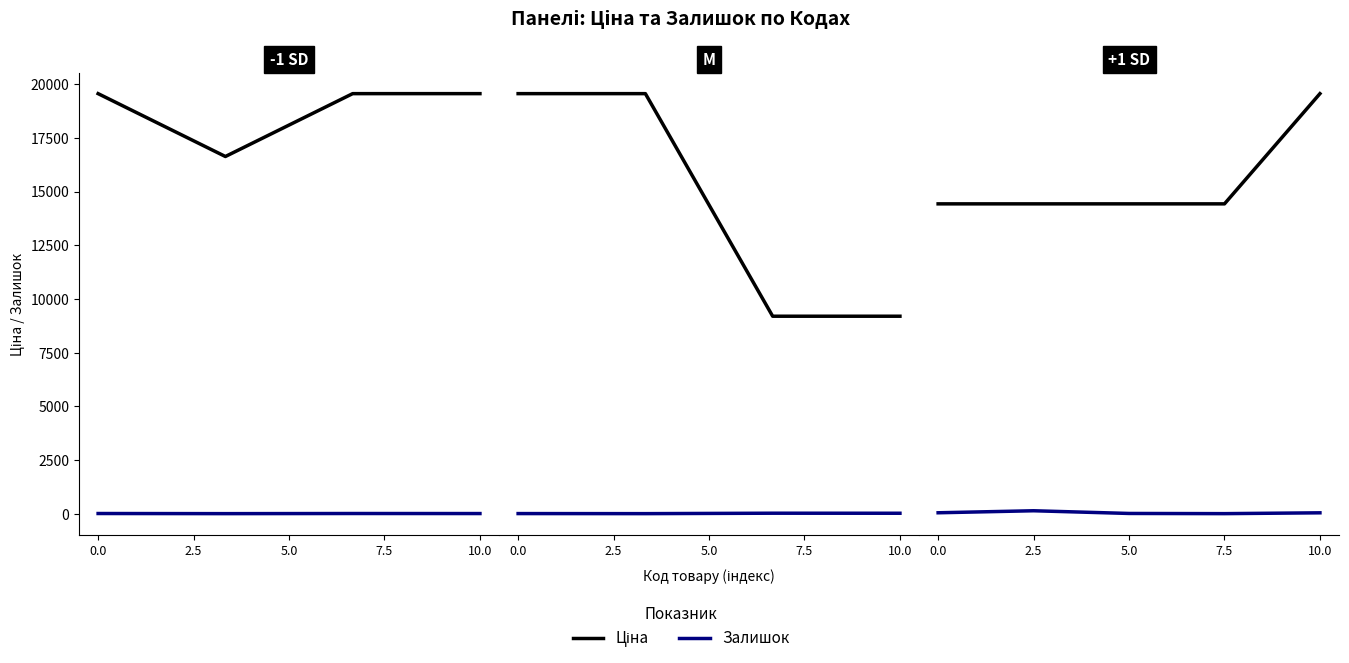

At which category does Залишок reach its first local peak?

2.5